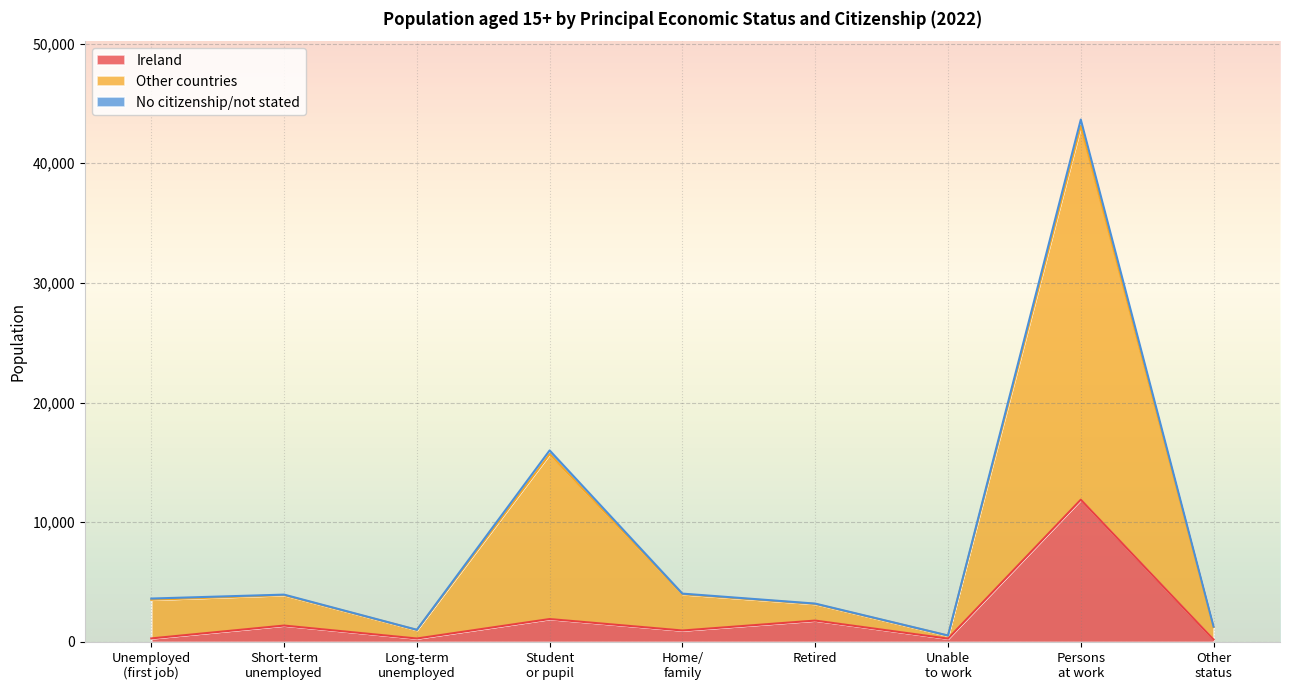

Which category has the lowest value across all series?

Other
status